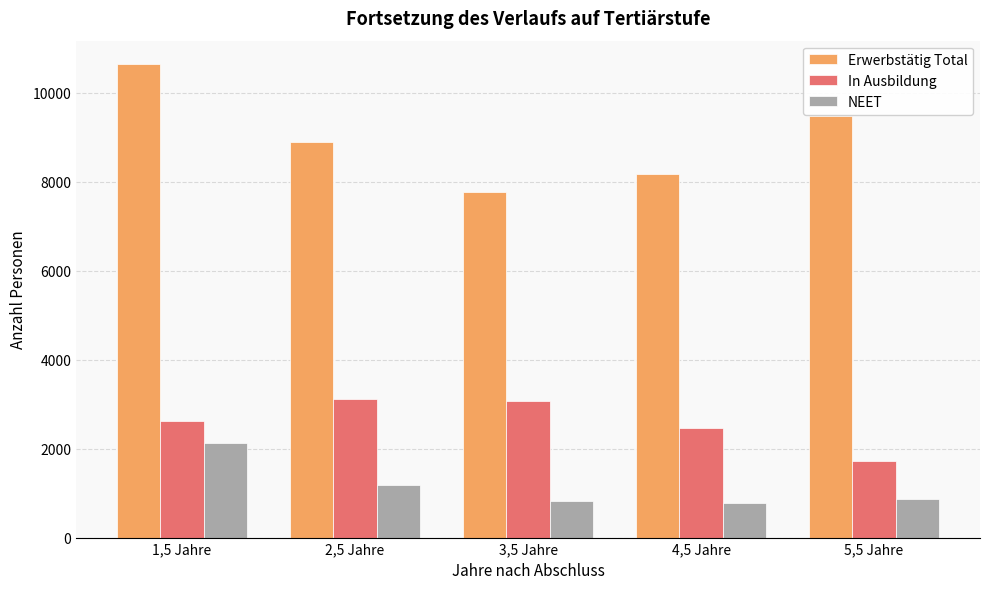

What is the value of the In Ausbildung bar at the 2nd from the left?

3125.5